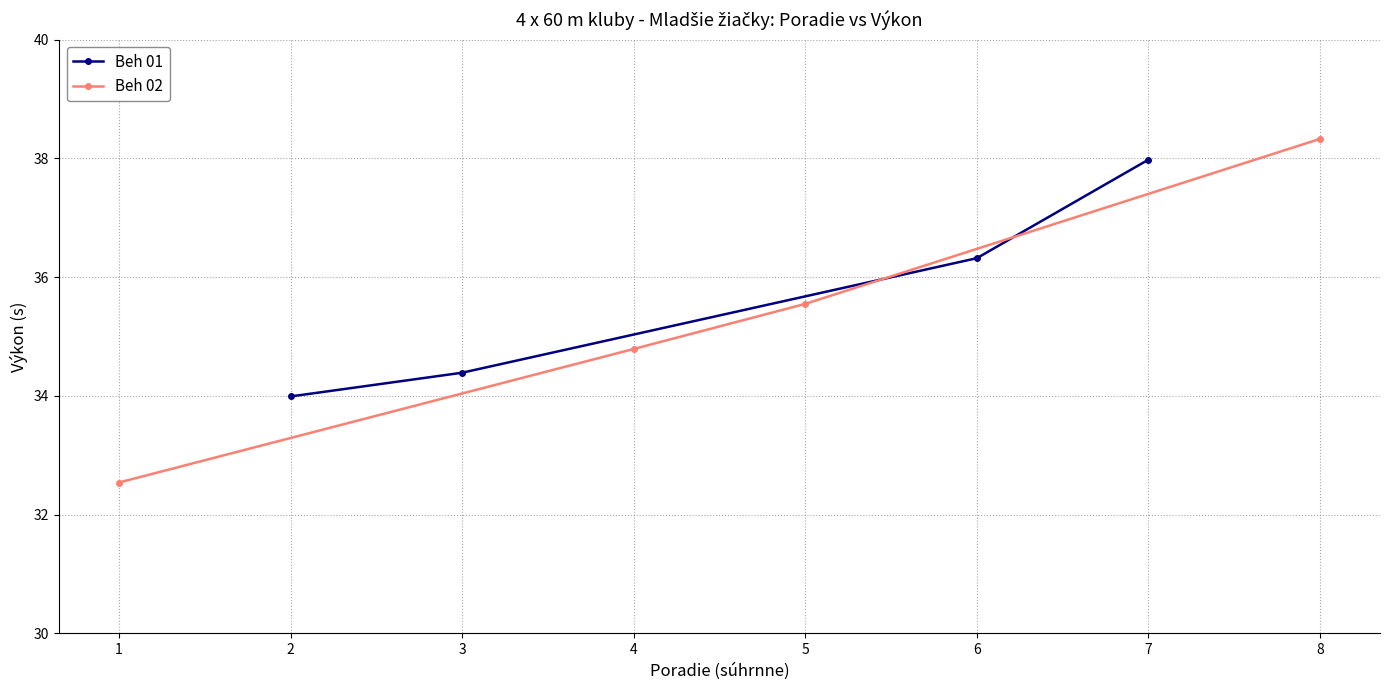

Is it true that Beh 01 equals 38.0 at 7?

True